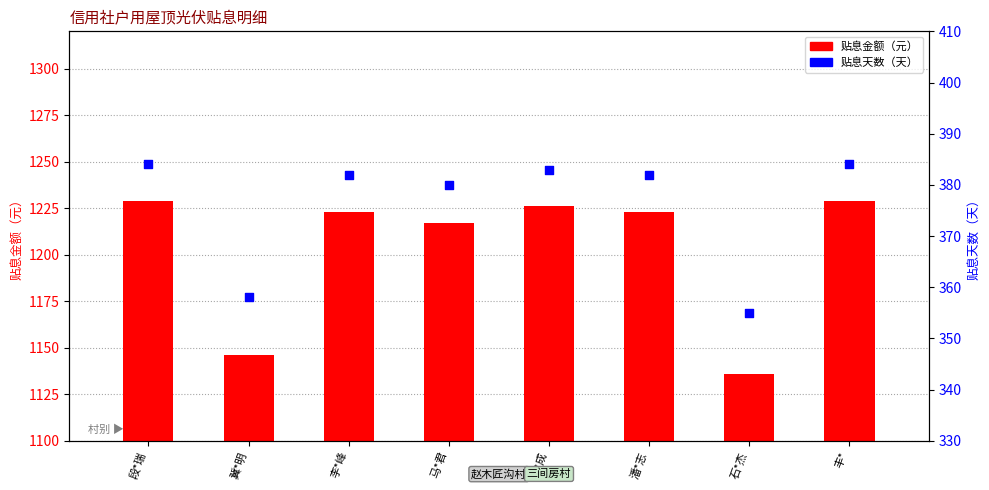

What is the total value across all series at 段*瑞?

1613